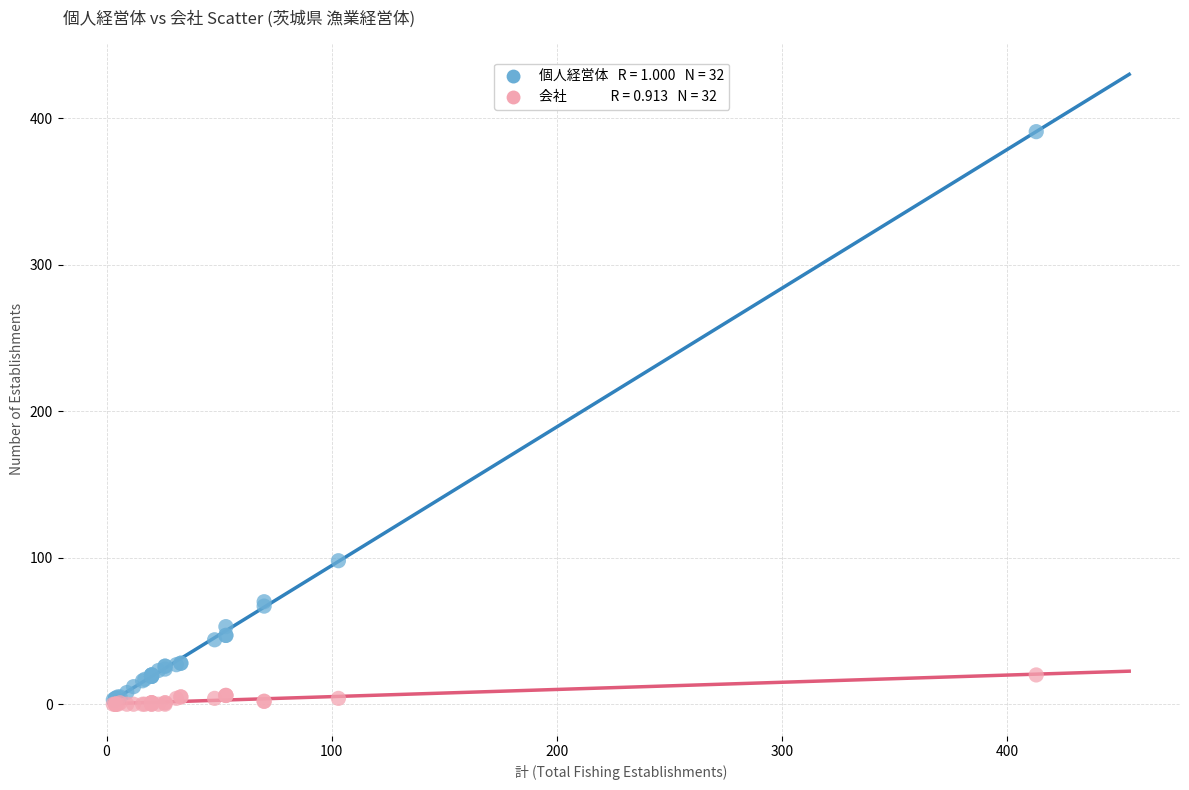

Across all series, what Y value is closest to 195?

98